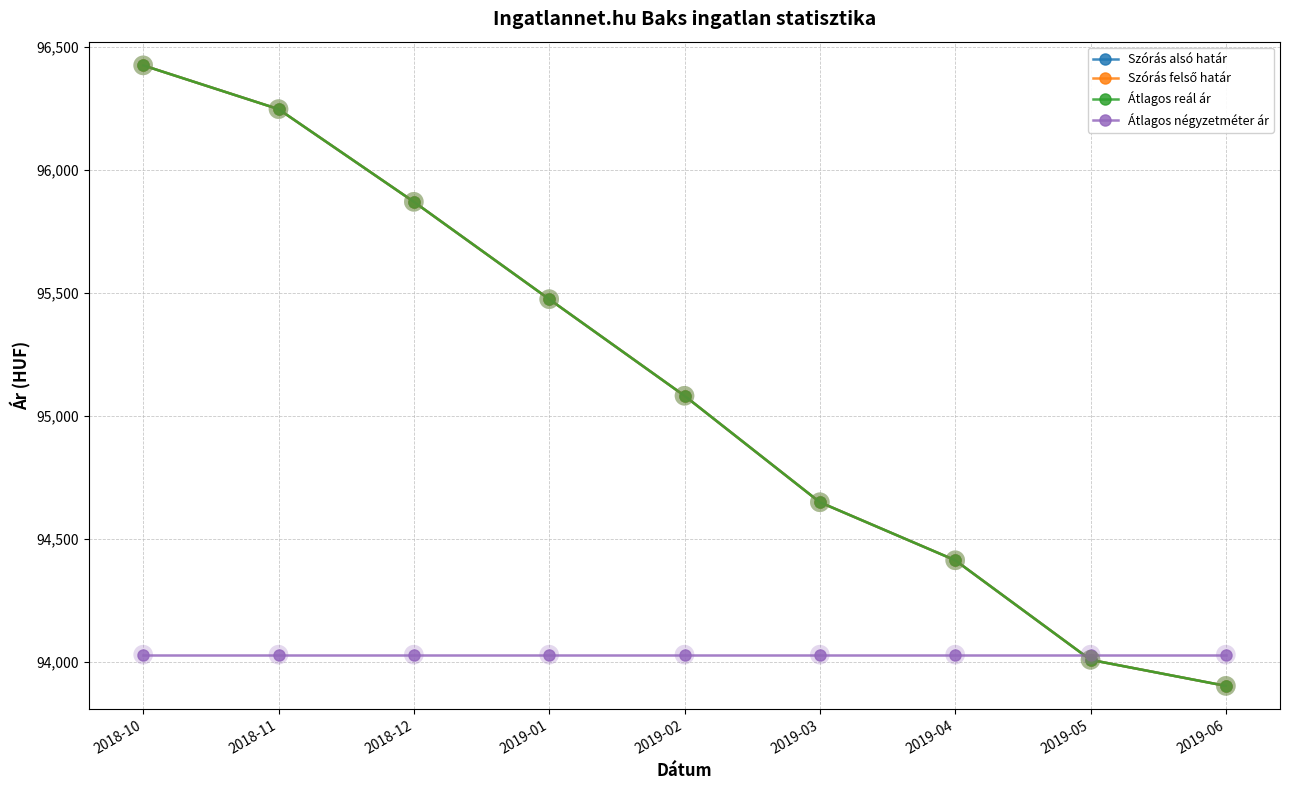

At which category is the sum across all series the highest?

2018-10